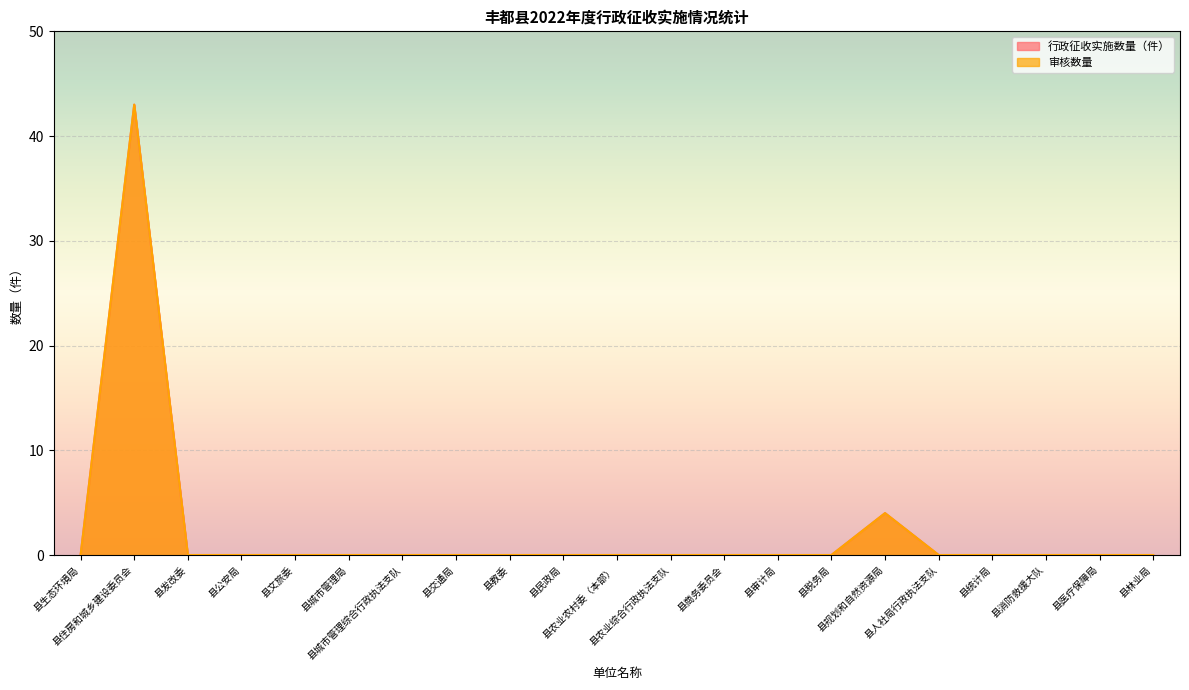

Rank the series at 县生态环境局 from lowest to highest value.

行政征收实施数量（件）, 审核数量